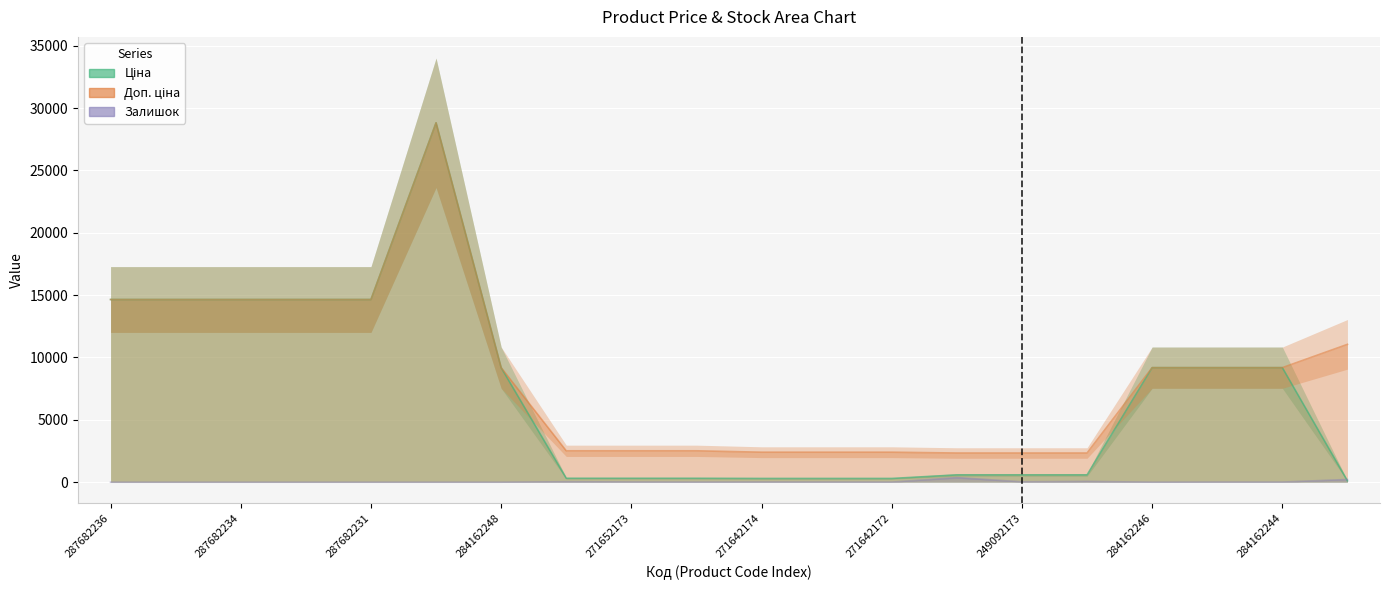

Count the number of data series in this chart.

3